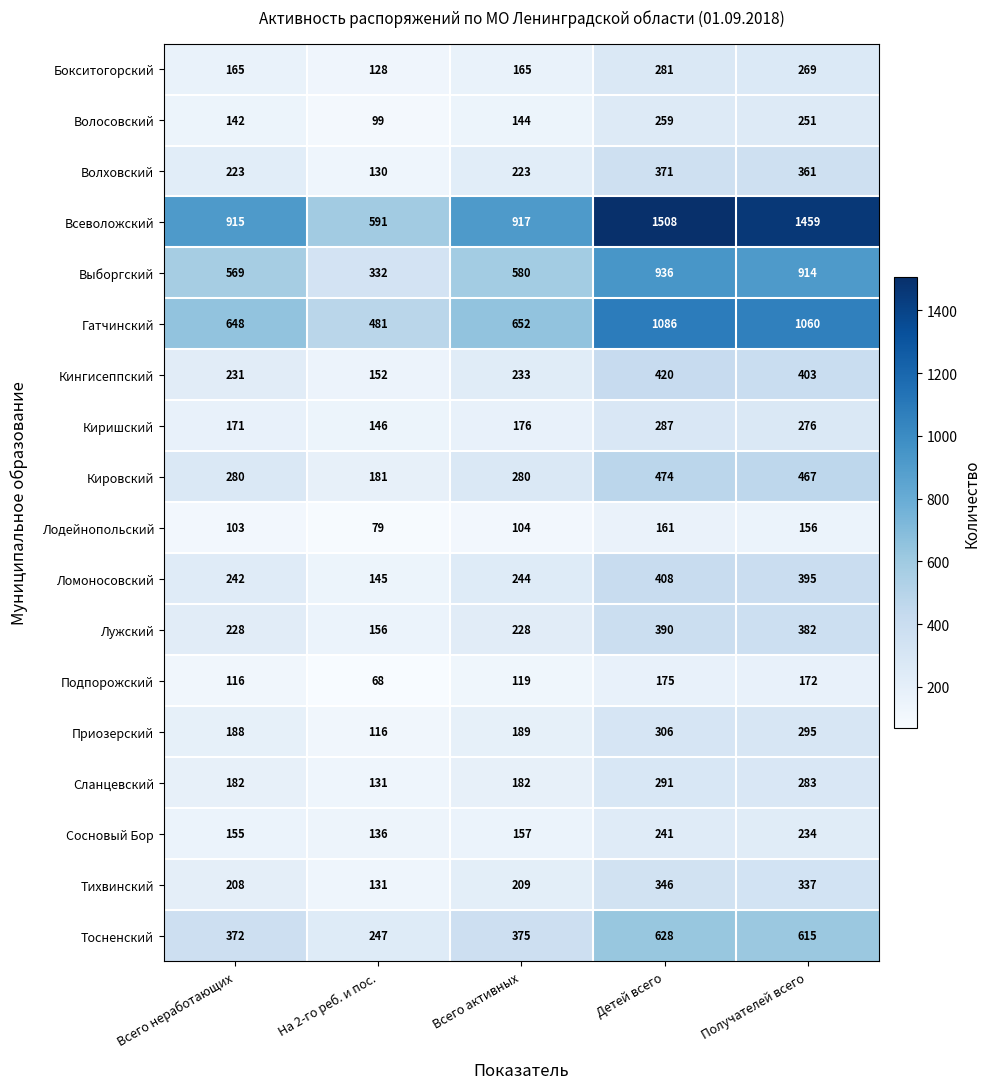

Which series has the largest range (max minus min)?

Всеволожский